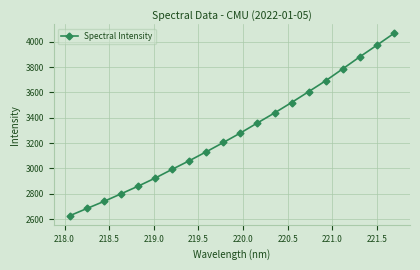

True or false: there are more than 0 points higher than both neighbors.

False